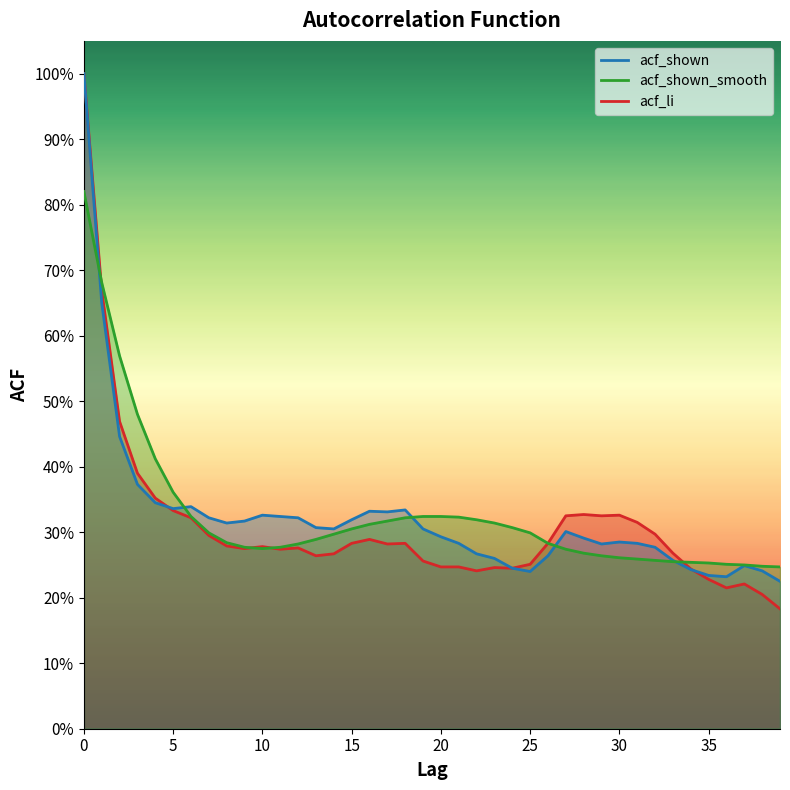

The value of acf_li at 34 is 0.4. True or false?

False